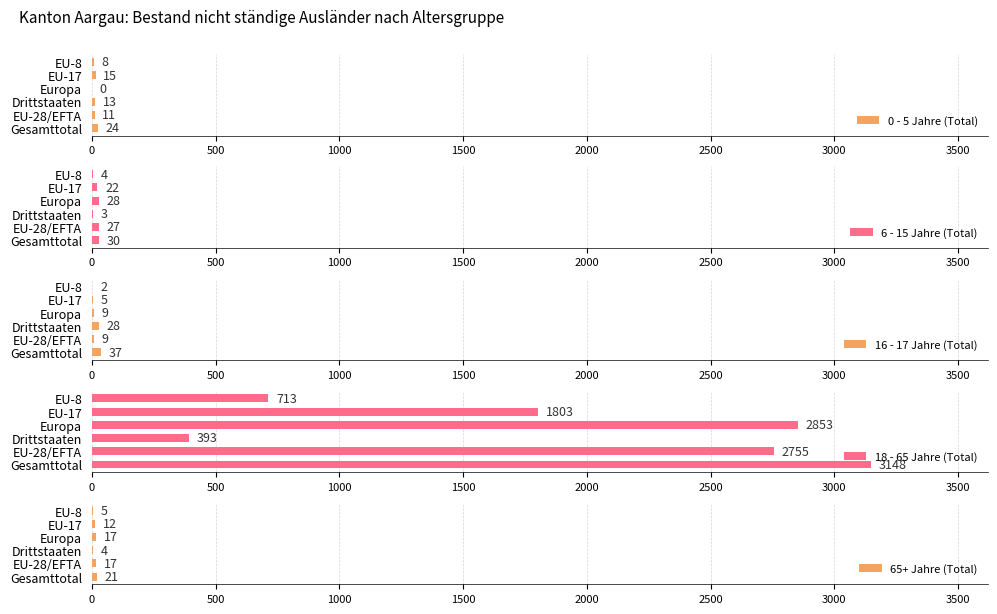

True or false: 18 - 65 Jahre (Total) has a value of 1353 at Gesamttotal.

False